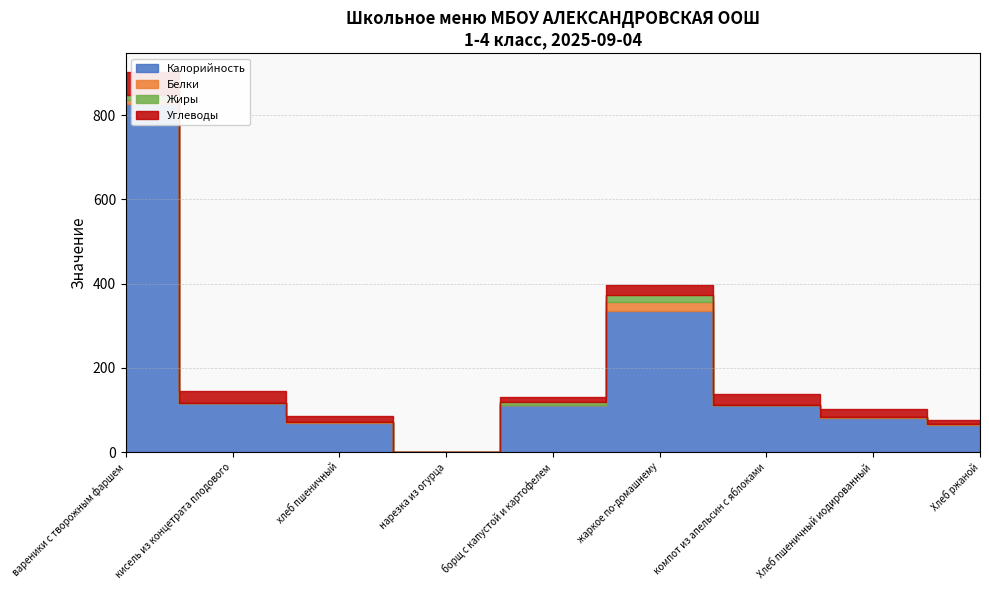

What are all the series names shown in the legend?

Калорийность, Белки, Жиры, Углеводы